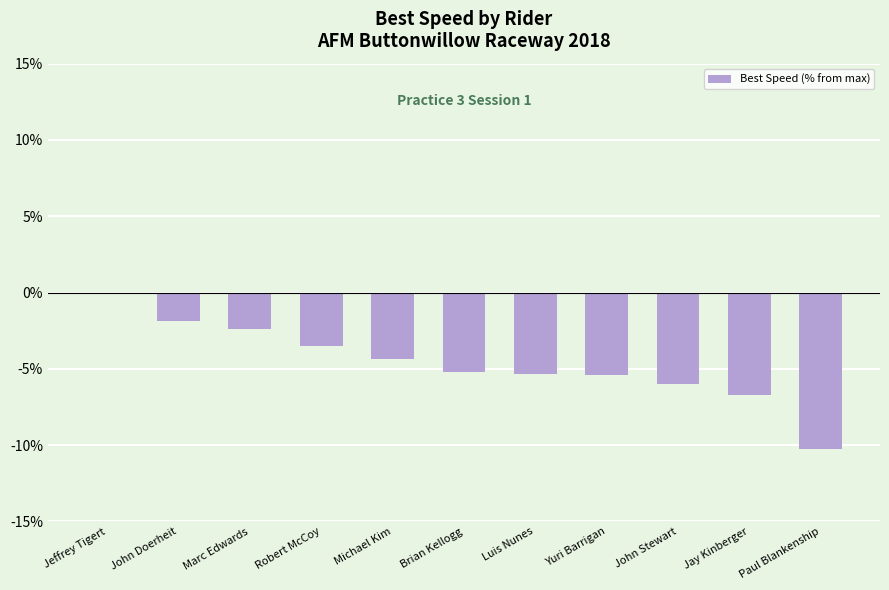

Count the number of values greater than -5.

5